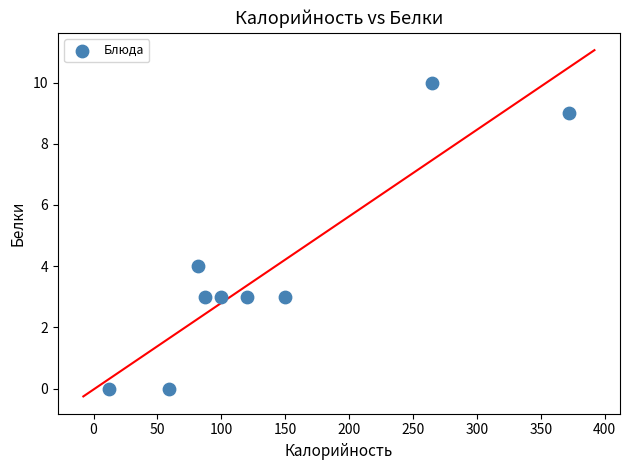

What is the average X value?

139